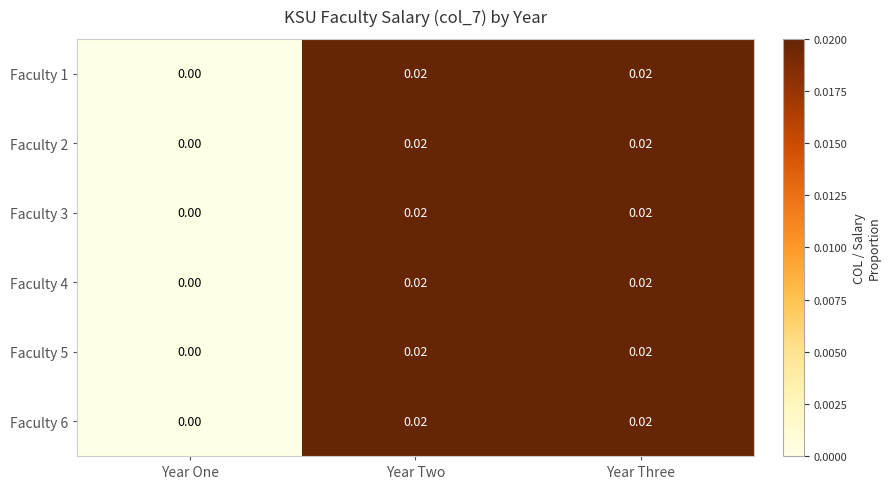

Count the number of data series in this chart.

6